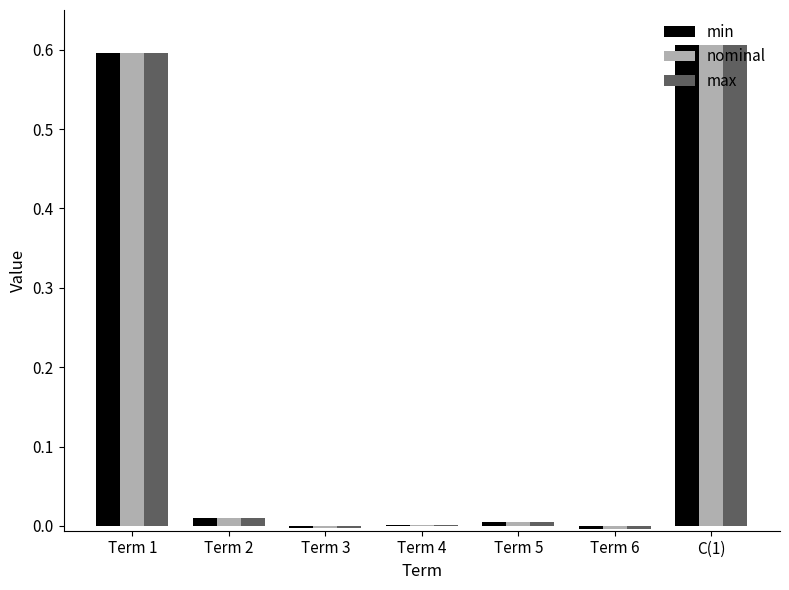

The value of max at Term 3 is -0.0. True or false?

True